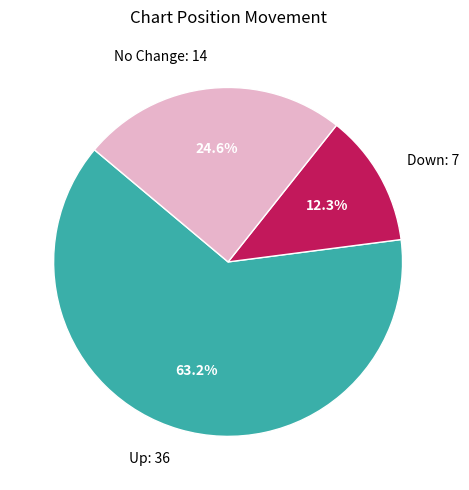

Which slice represents more than half of the pie?

Up: 36